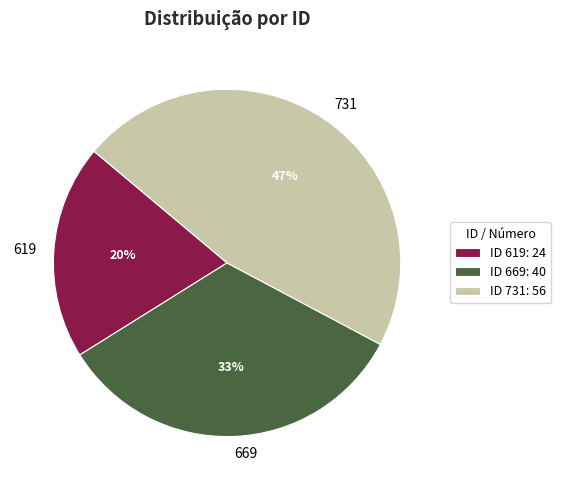

Between 731 and 619, which is larger?

731